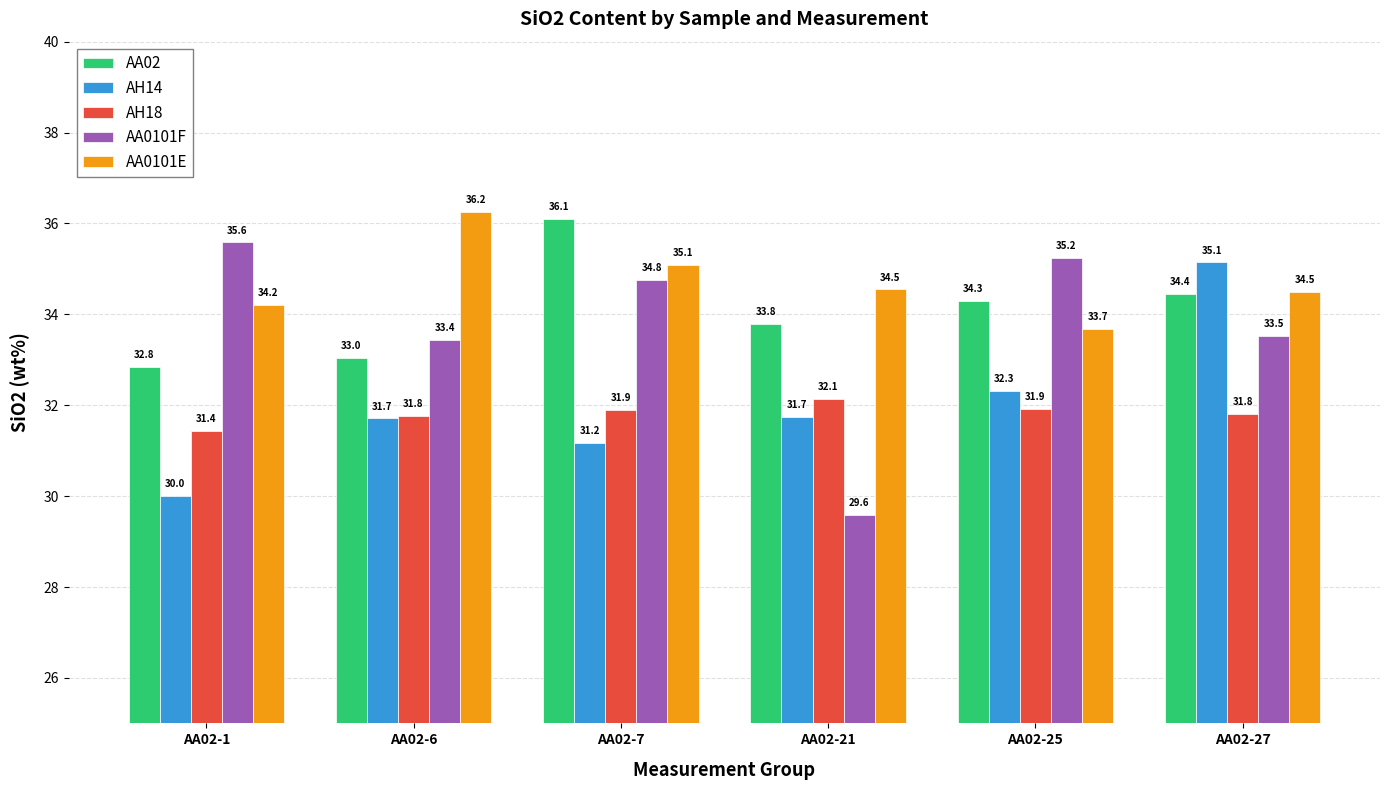

Rank the series by their maximum value, from highest to lowest.

AA0101E, AA02, AA0101F, AH14, AH18